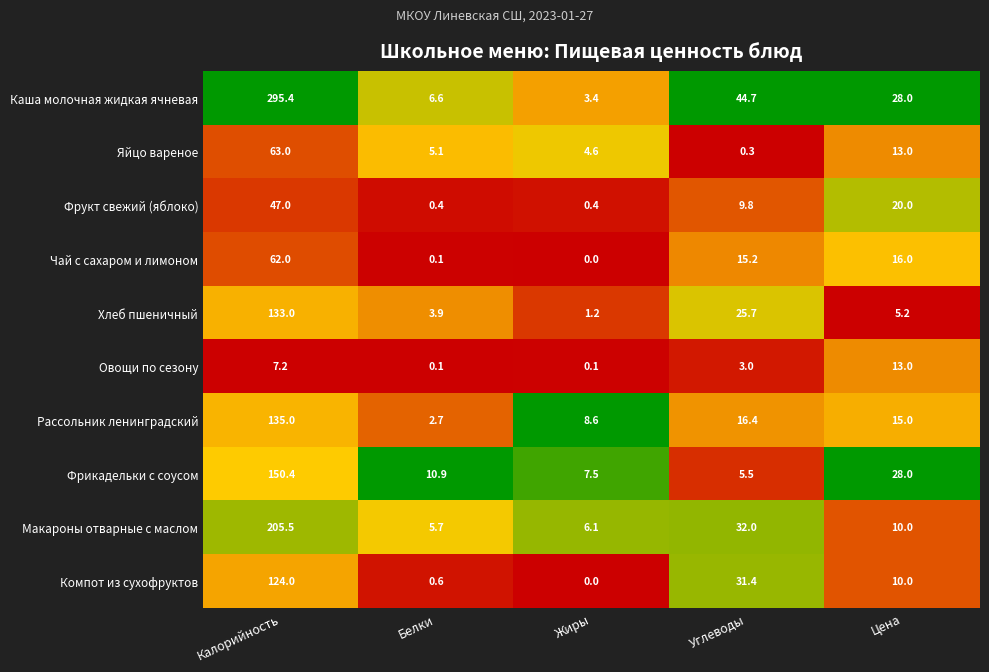

At which category does the chart reach its minimum across all series?

Жиры